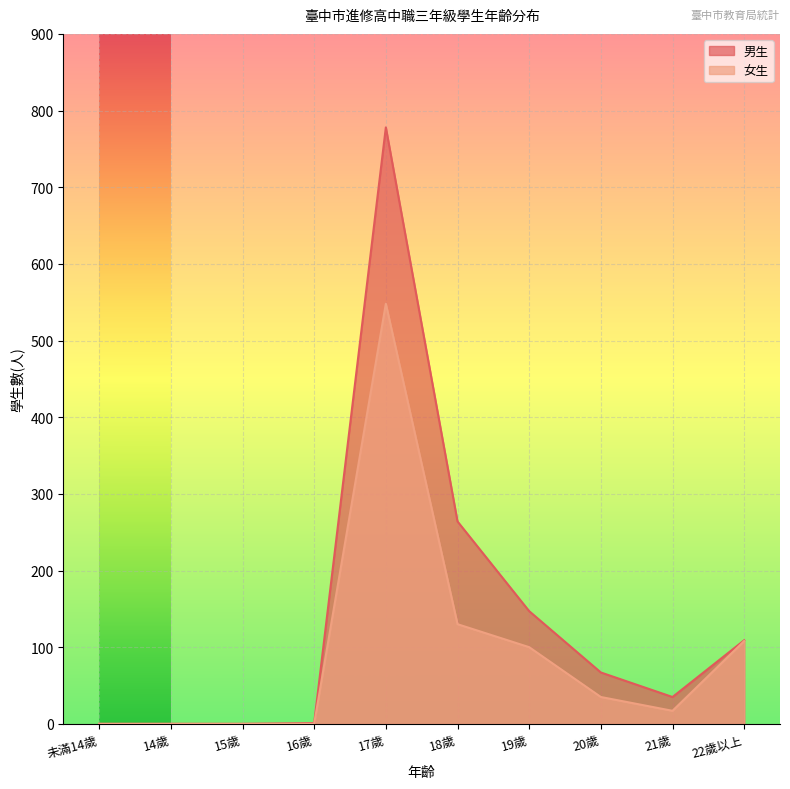

What position from the left is 22歲以上?

10